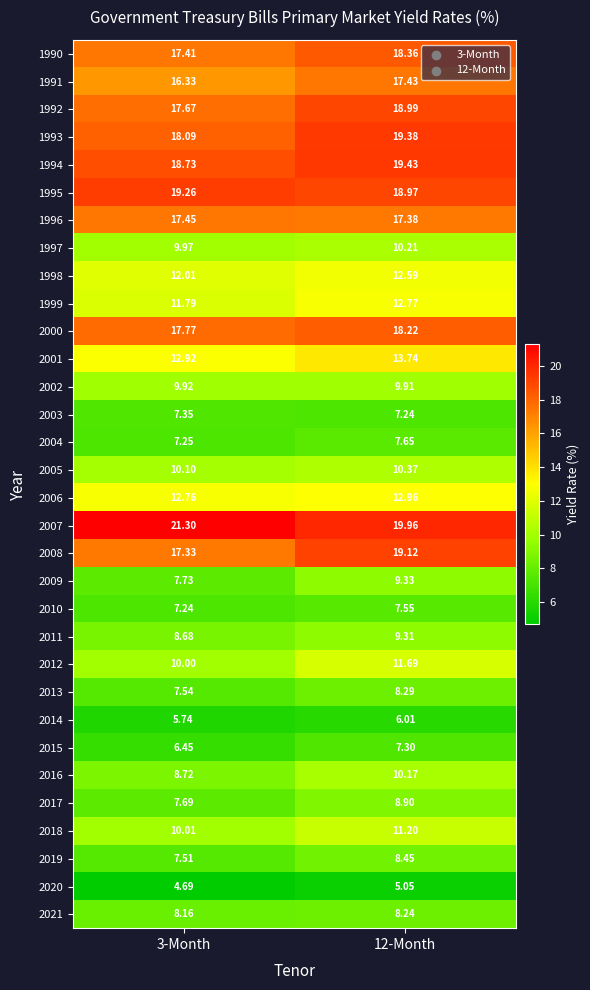

Is the value of 2014 at 3-Month greater than the value of 2005 at 3-Month?

No